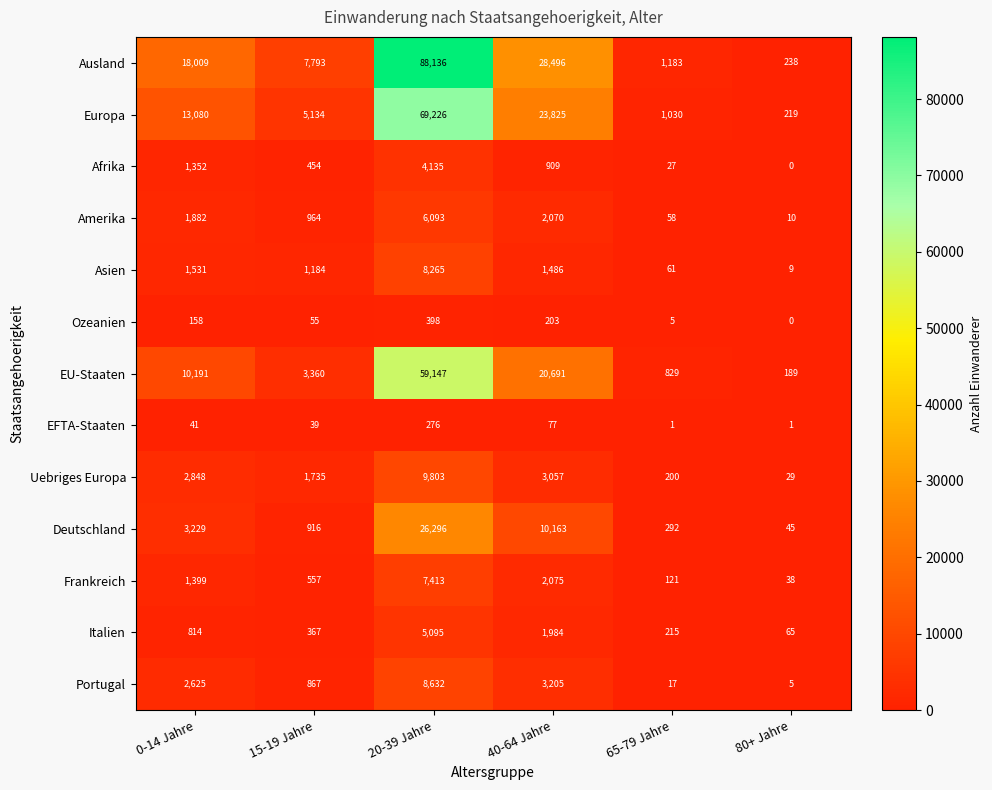

At 15-19 Jahre, list the series in order from smallest to largest.

EFTA-Staaten, Ozeanien, Italien, Afrika, Frankreich, Portugal, Deutschland, Amerika, Asien, Uebriges Europa, EU-Staaten, Europa, Ausland